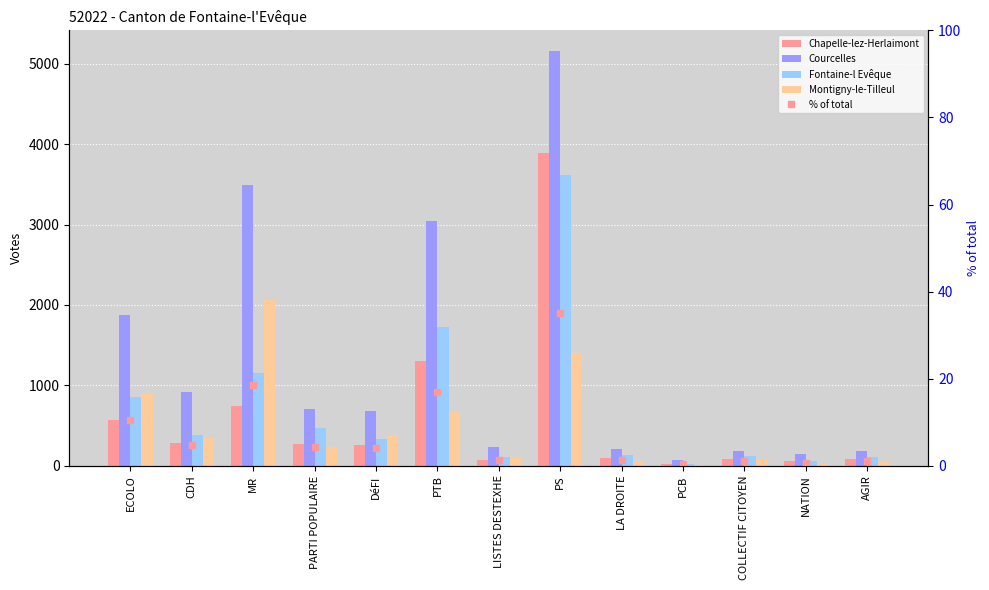

What position from the right is LA DROITE?

5